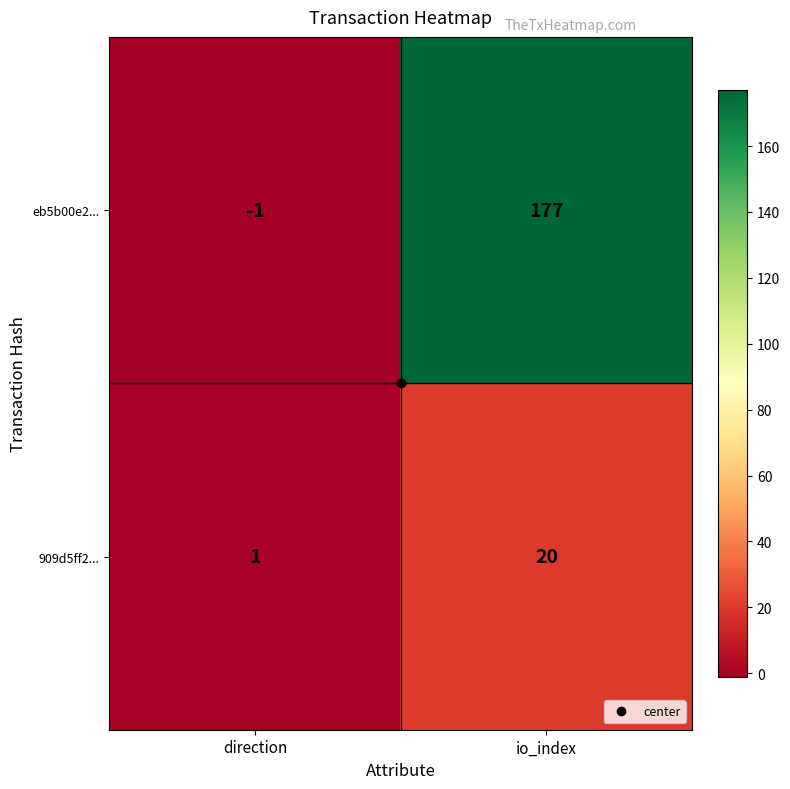

Is it true that eb5b00e2... equals 177 at io_index?

True